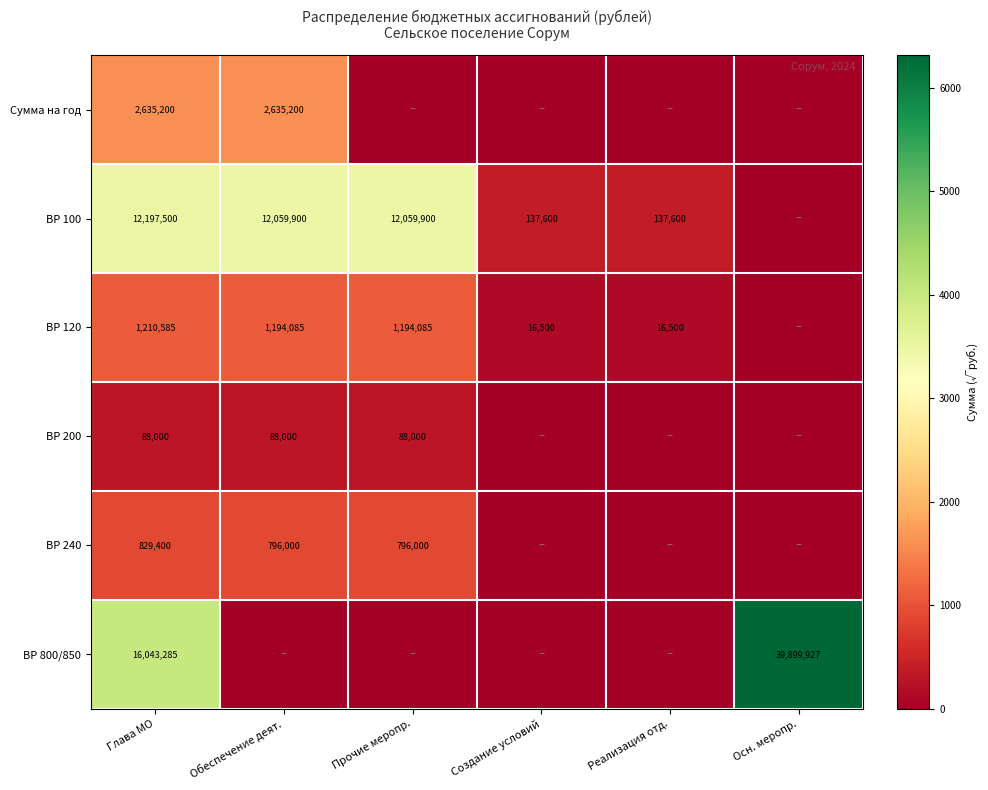

Is it true that ВР 100 equals 137600 at Создание условий?

True